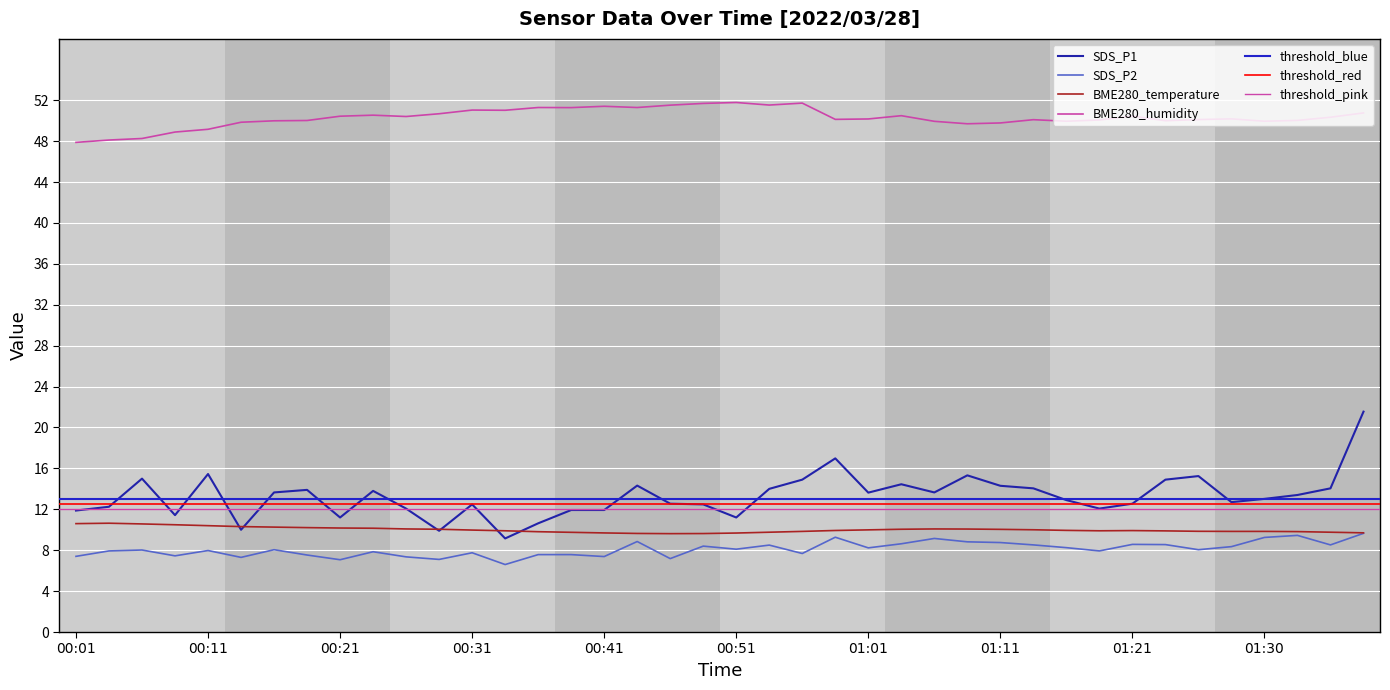

At which category is the sum across all series the highest?

01:38